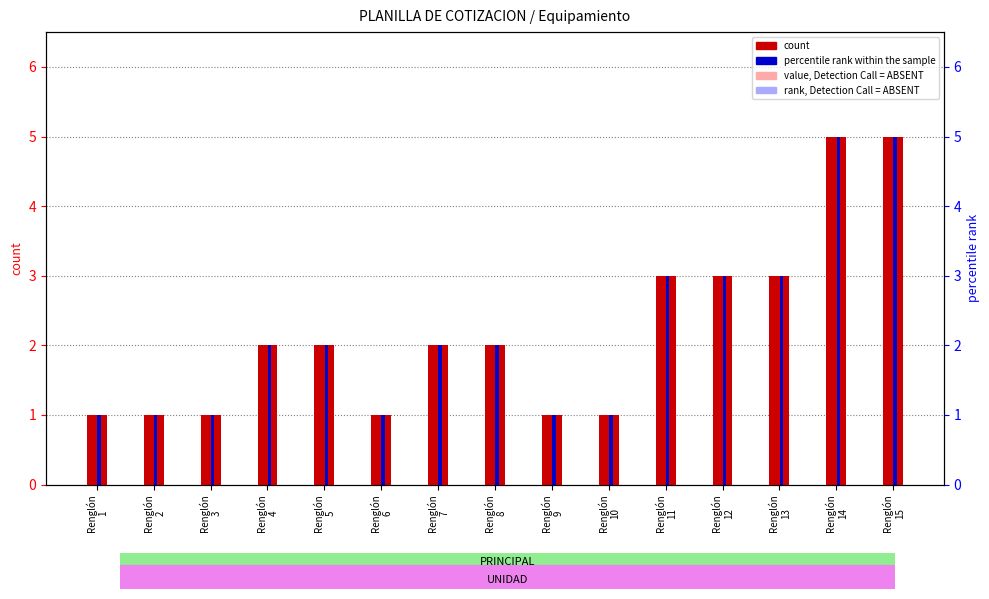

Is the value of value, Detection Call = ABSENT at Renglón
14 greater than the value of count at Renglón
10?

No